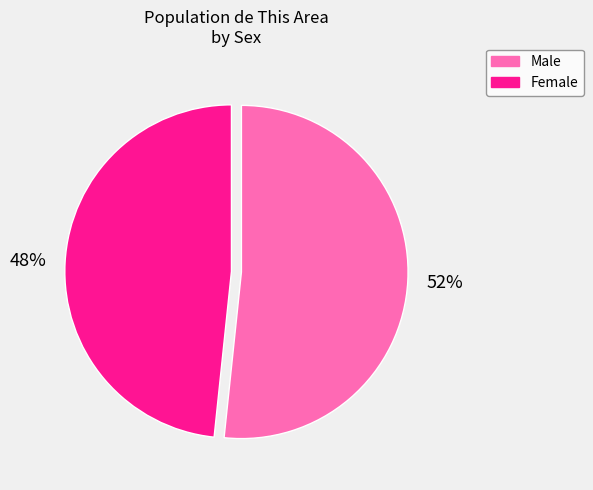

To the nearest percent, what portion does Male represent?

52%